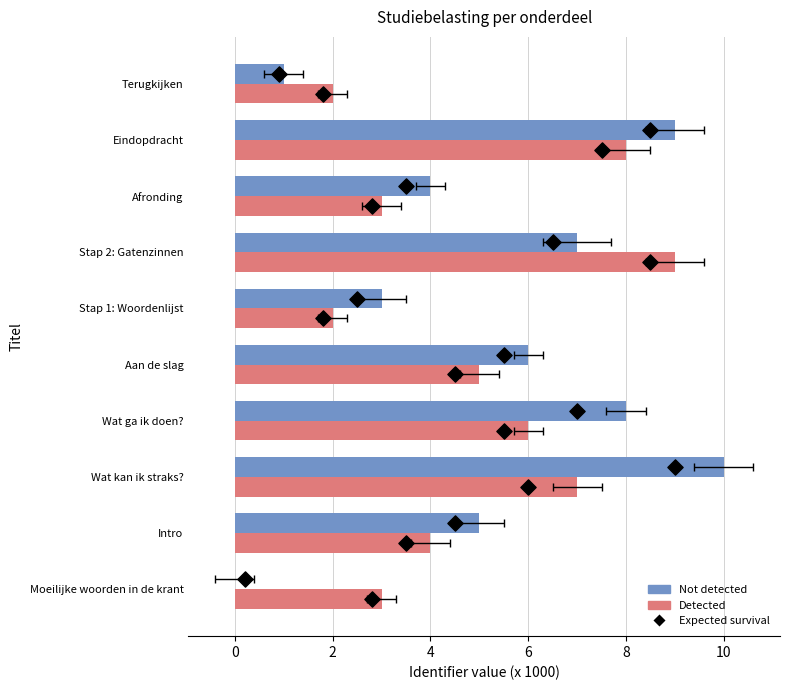

What is the total value across all series at 6?

15.2